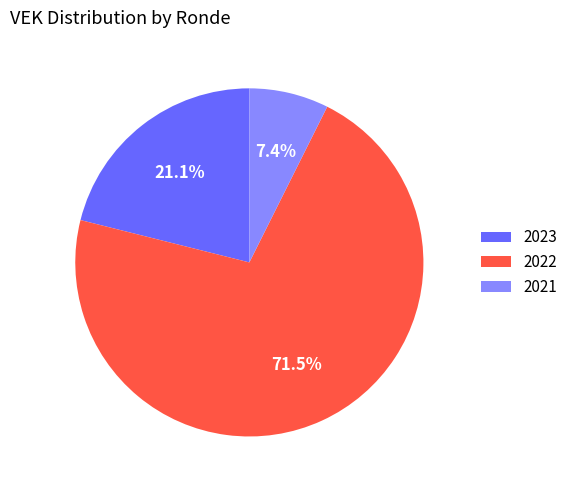

To the nearest percent, what is the average slice percentage?

33%